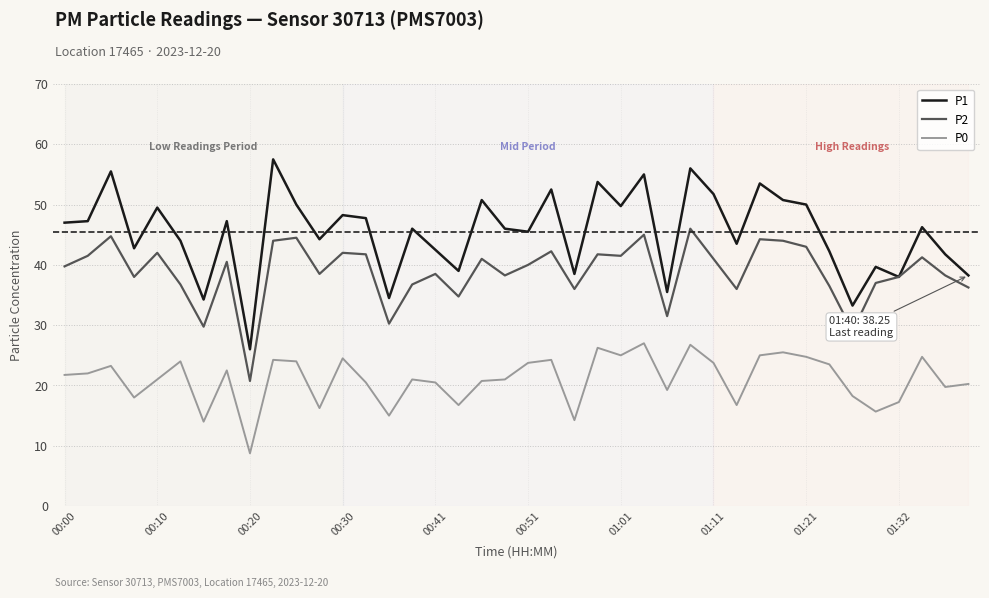

What is the minimum value shown in the chart?

8.8